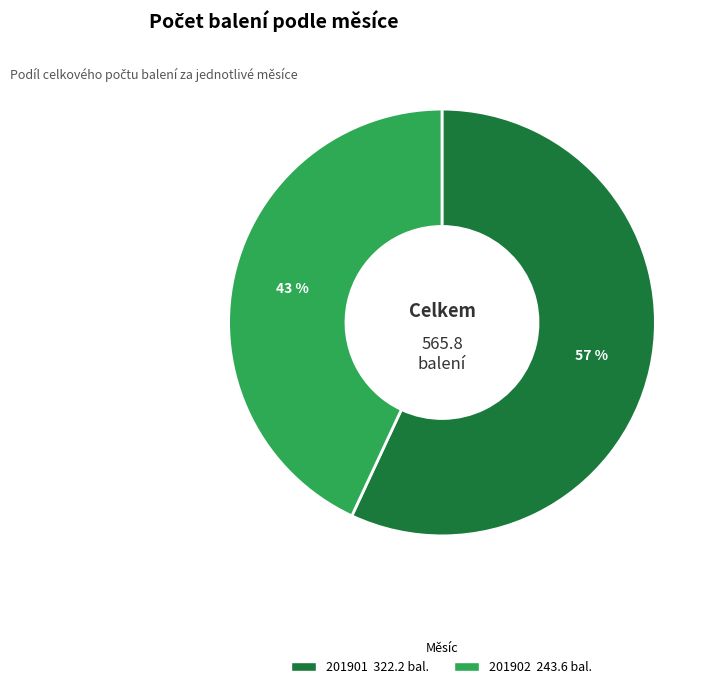

How many segments does this pie chart have?

2